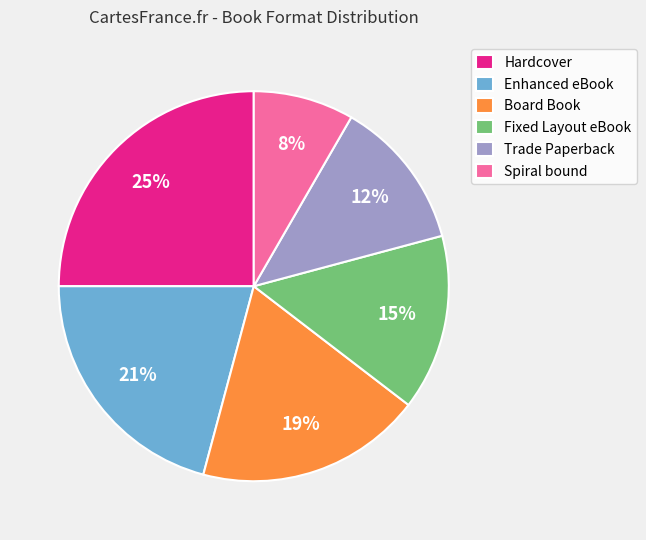

Does Fixed Layout eBook represent more than half of the total?

No